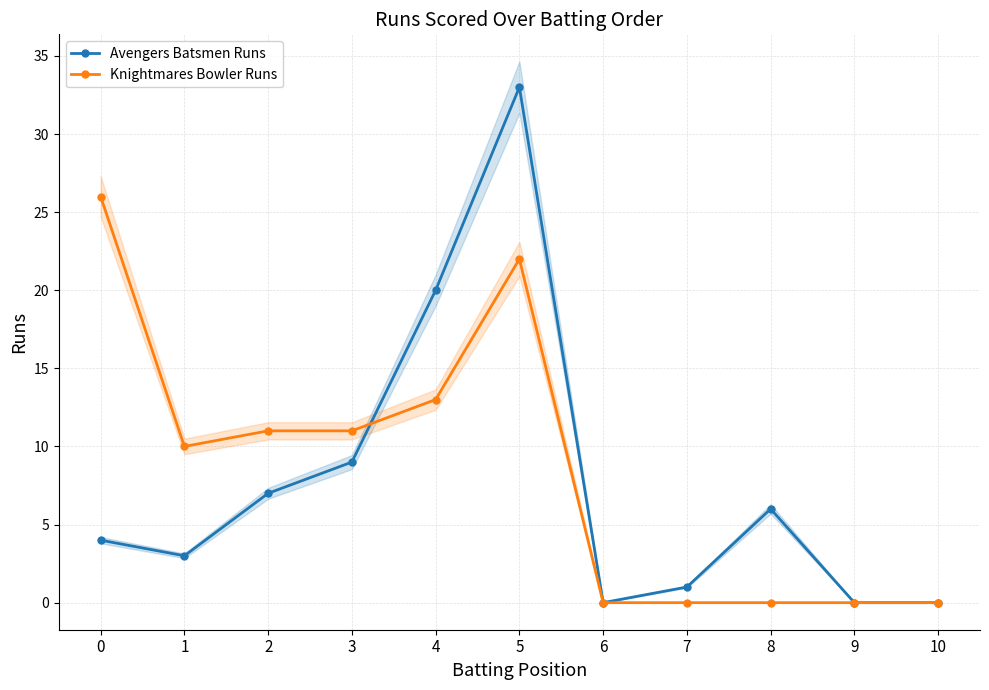

Reading left to right, transcribe all the data shown in this chart.

Avengers Batsmen Runs: 4	3	7	9	20	33	0	1	6	0	0
Knightmares Bowler Runs: 26	10	11	11	13	22	0	0	0	0	0